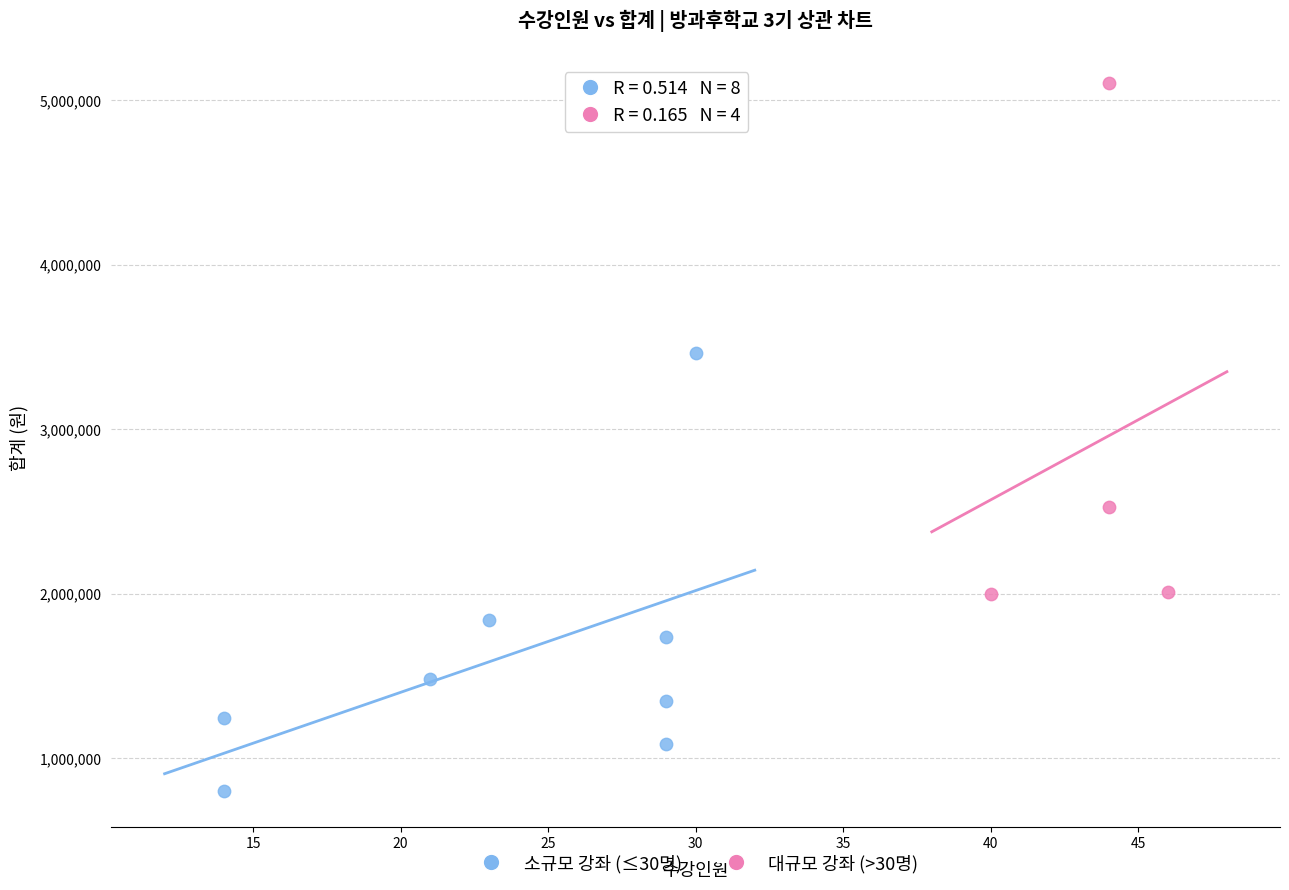

Which series has the widest spread of Y values?

대규모 강좌 (>30명)